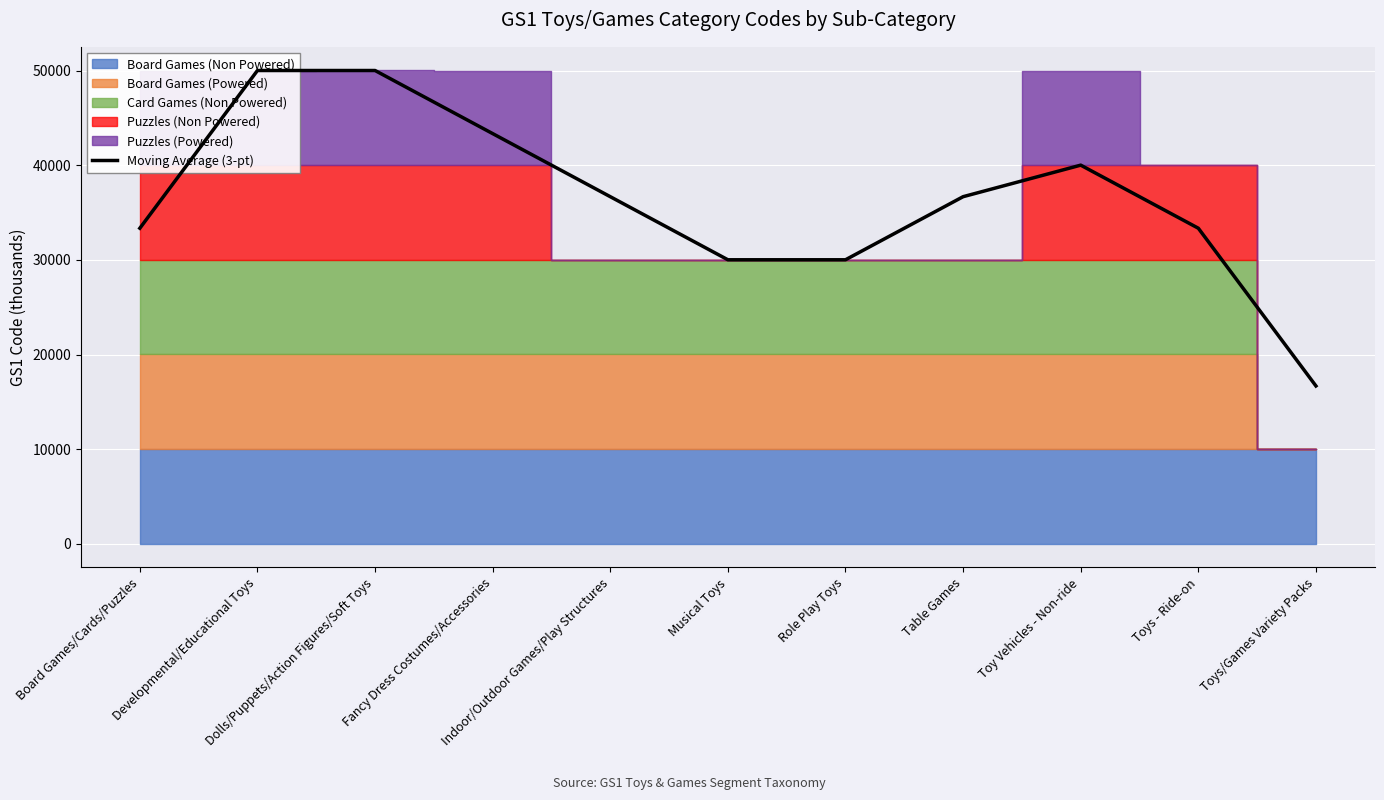

Does the chart display data point markers on the line(s)?

No